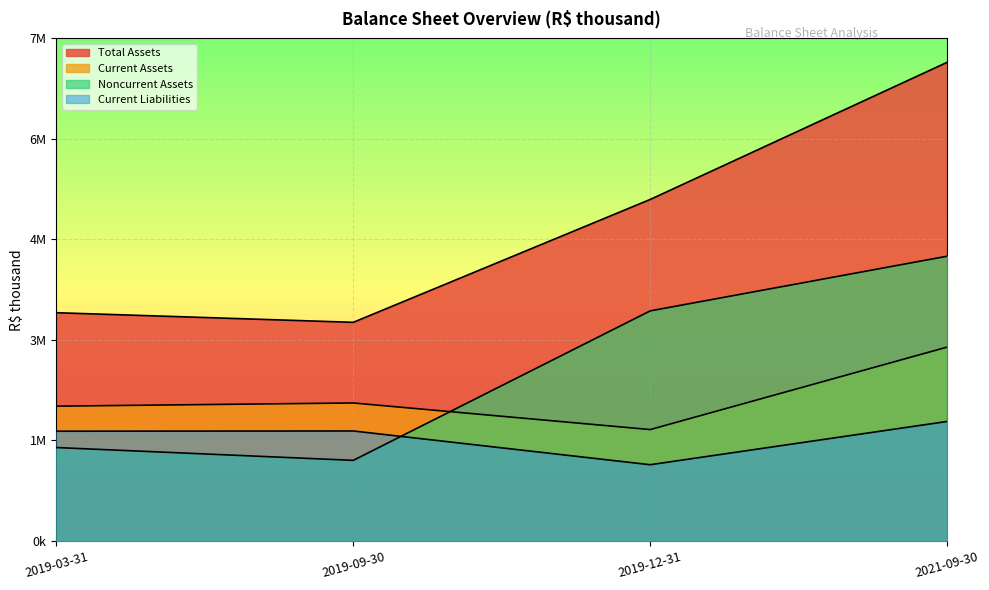

At which label does Noncurrent Assets reach its peak?

2021-09-30